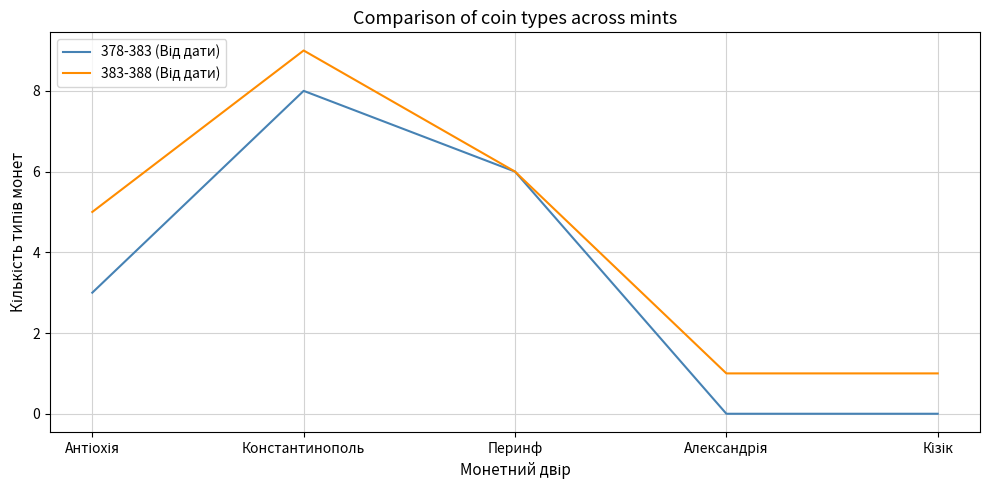

Which label corresponds to the largest value in the chart?

Константинополь